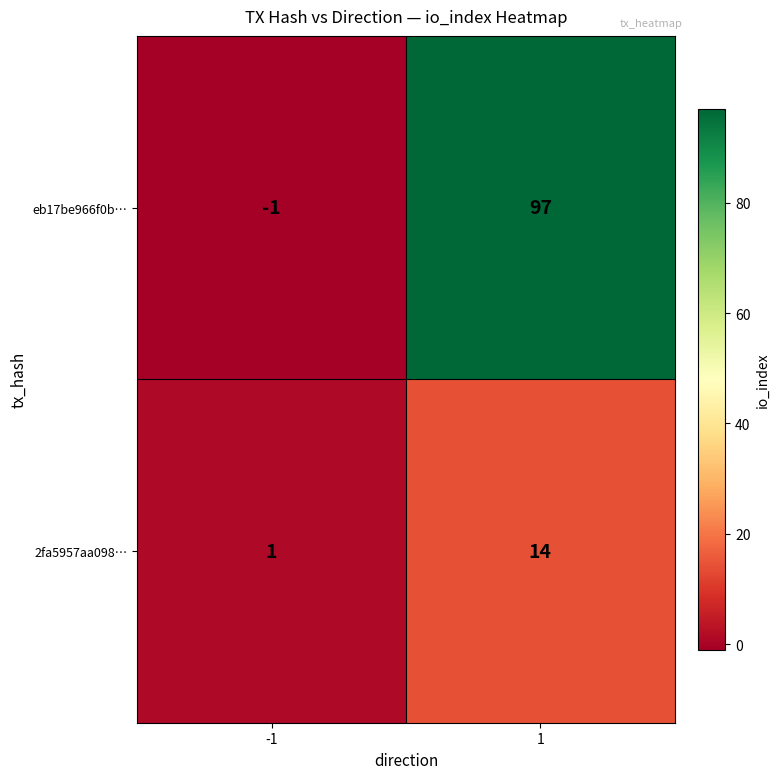

Reading right to left, list all the values displayed in this chart.

eb17be966f0b…: 97	-1
2fa5957aa098…: 14	1